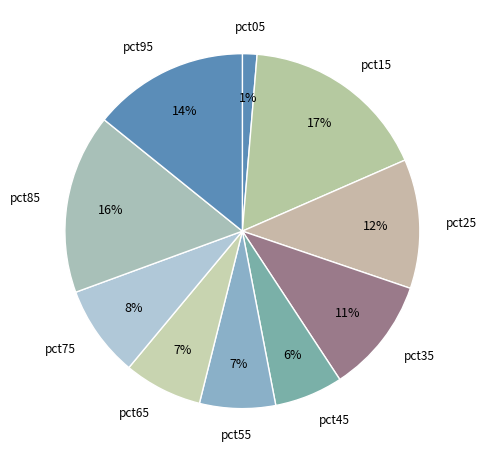

Is pct55 the majority of the pie?

No